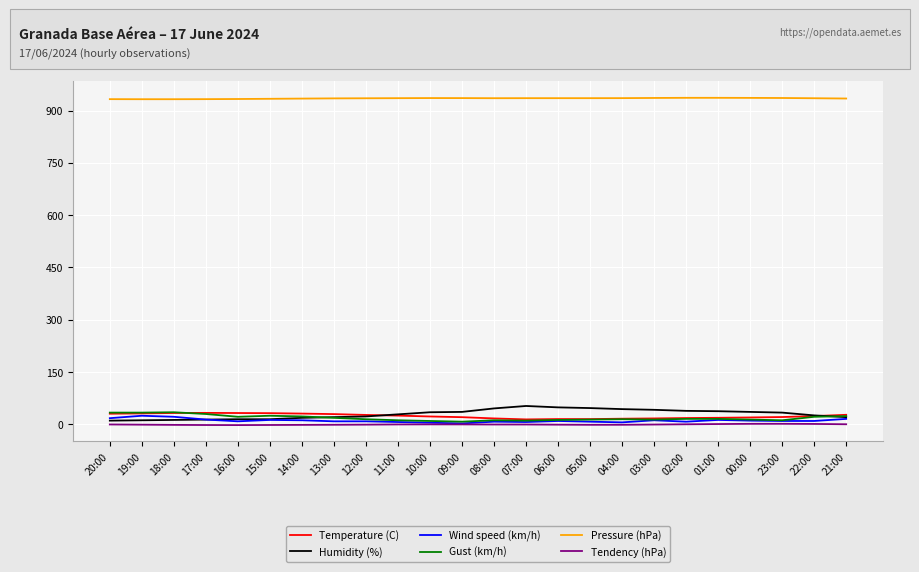

What is the highest value of the Gust (km/h) series?

35.0